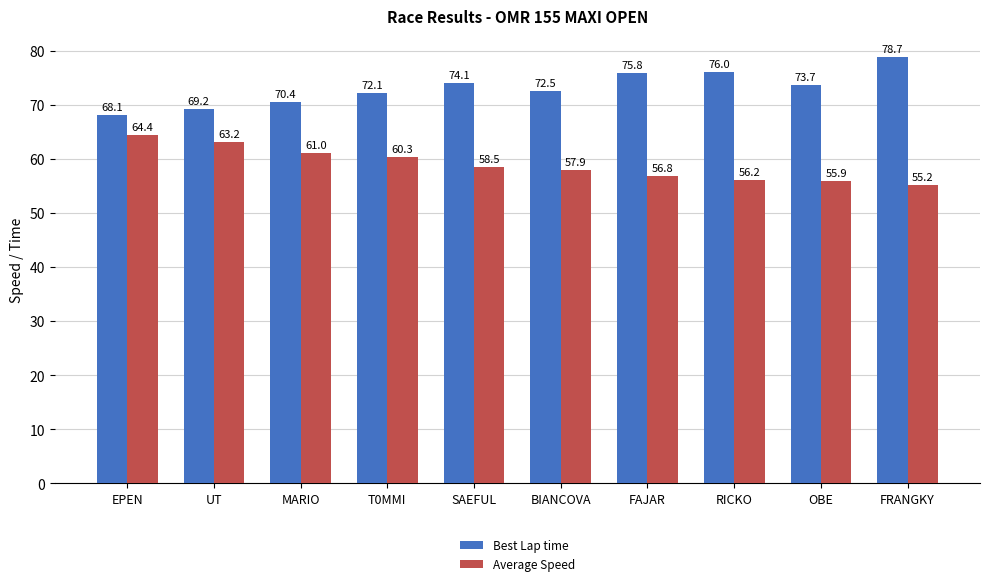

List the series in order of their peak value, highest first.

Best Lap time, Average Speed